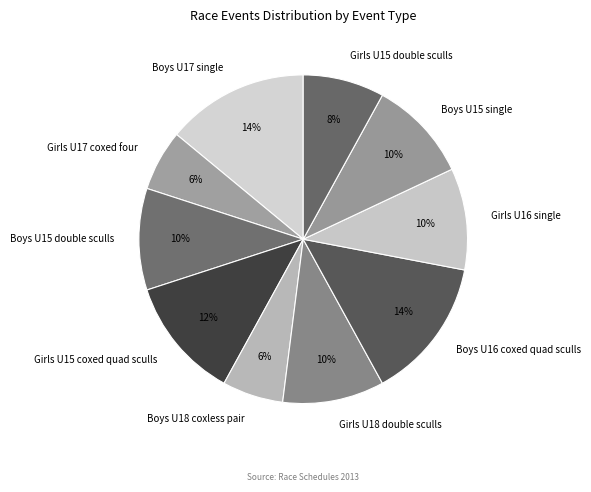

Is the sum of Boys U17 single and Boys U15 double sculls greater than half?

No